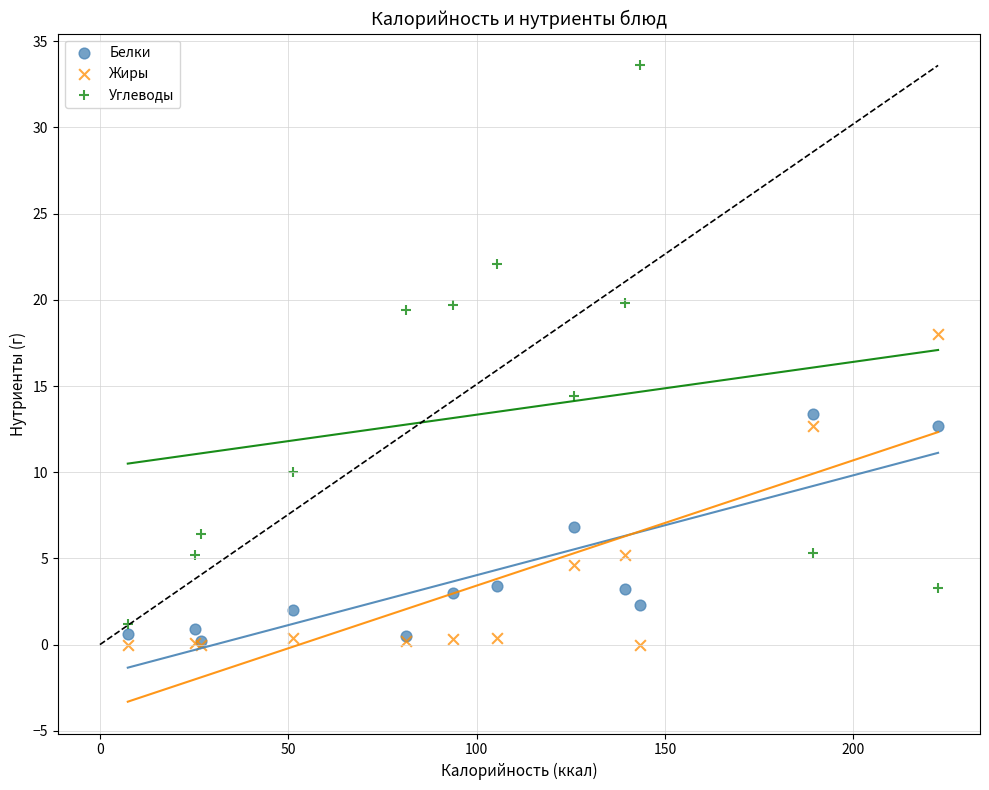

In the Углеводы series, what Y value is closest to 17?

19.4